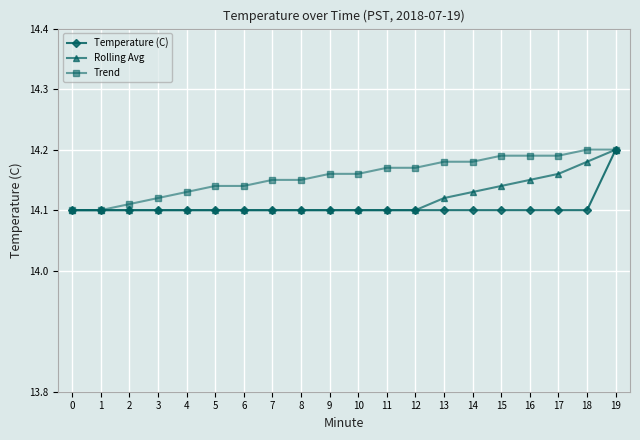

The value of Rolling Avg at 4 is 3.8. True or false?

False